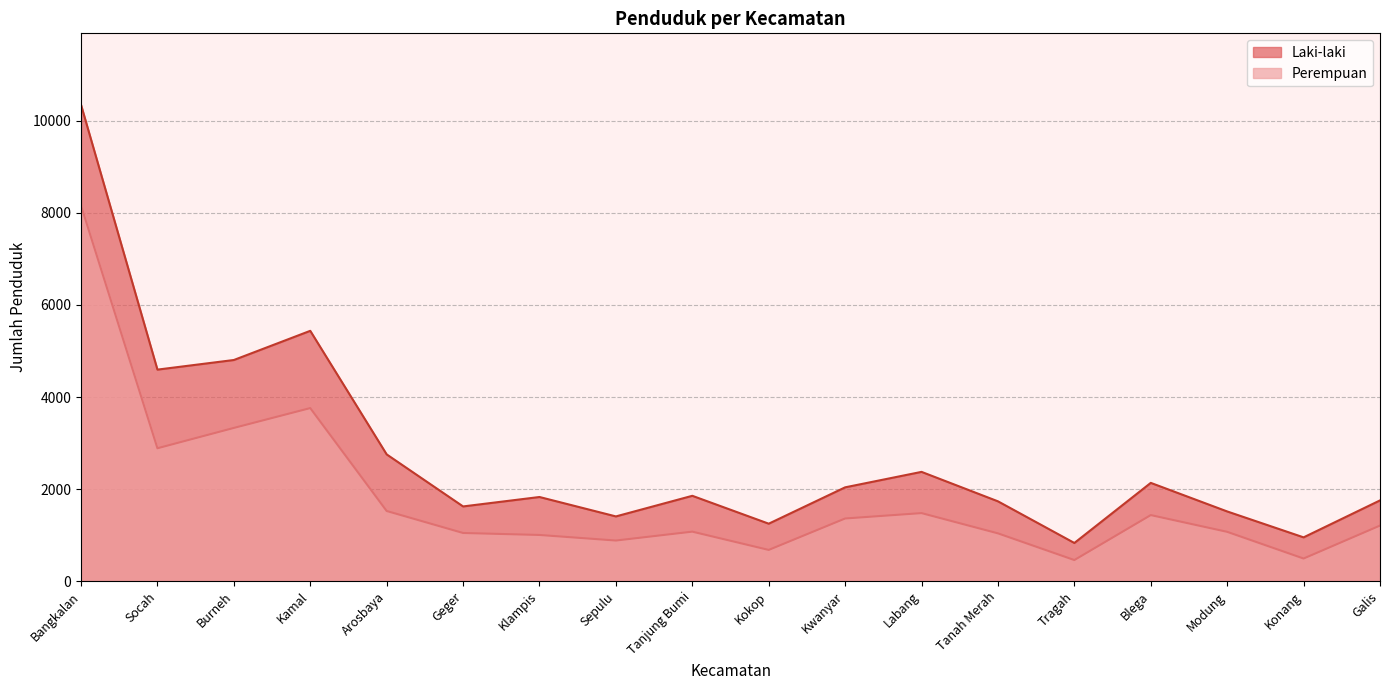

Rank the series by their average value, from highest to lowest.

Laki-laki, Perempuan